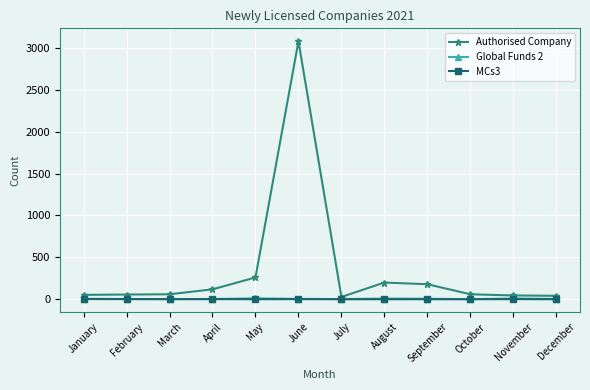

Is it true that MCs3 equals 0 at July?

True